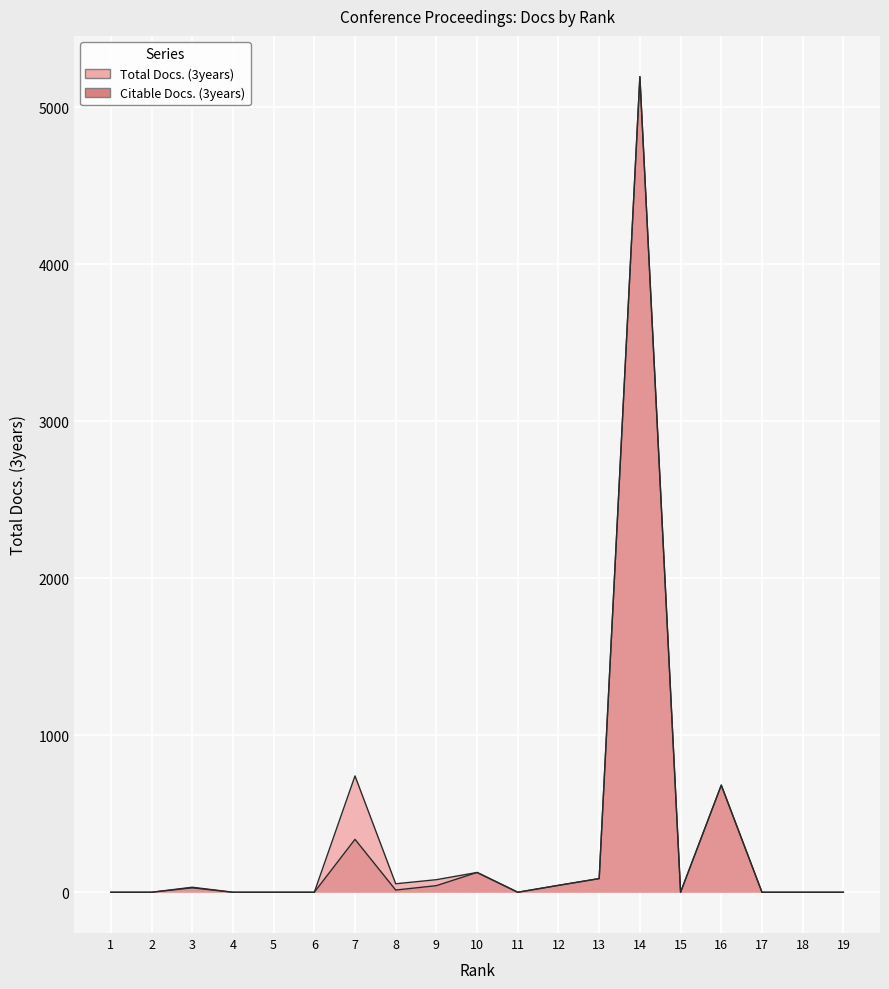

In Citable Docs. (3years), how many points are higher than both neighbors (excluding endpoints)?

5